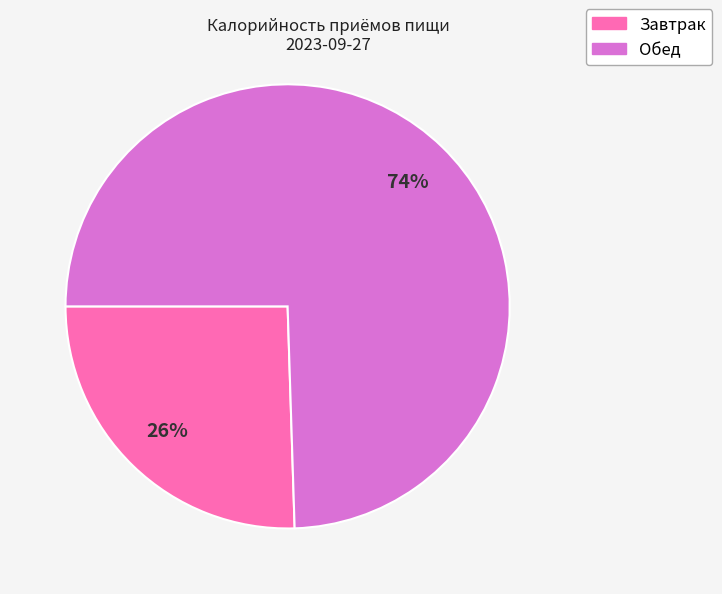

Count the number of slices in the pie.

2